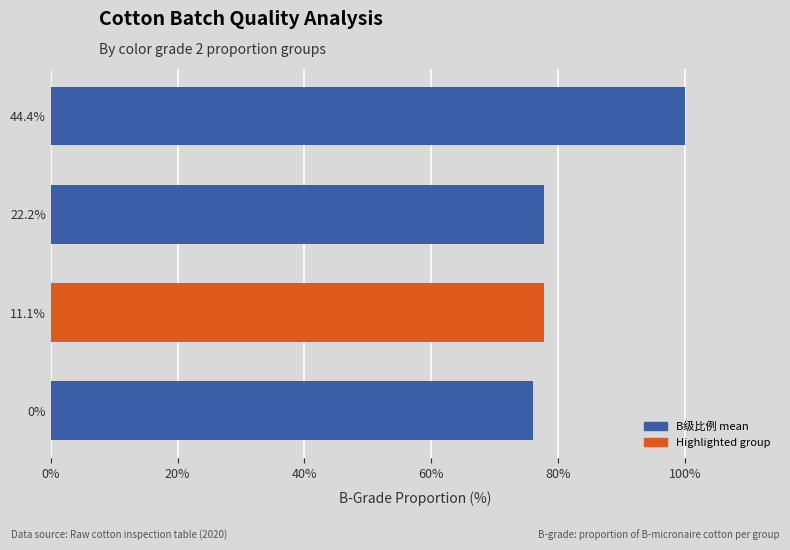

Which category has the highest value across all series?

44.4%